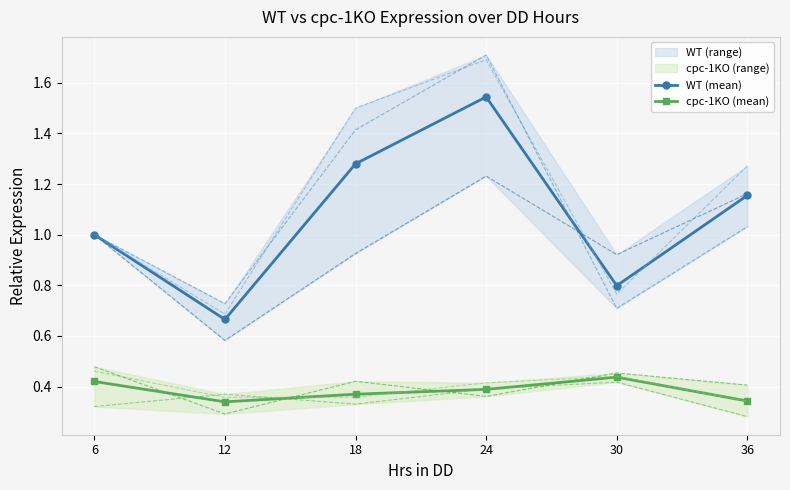

How many interior local peaks does the WT (mean) series have?

1